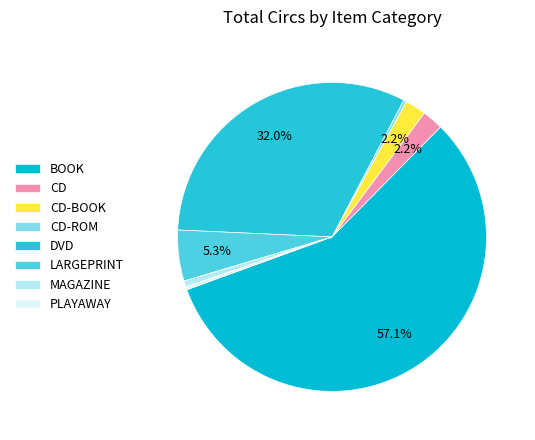

Do CD and DVD together represent more than half of the pie?

No